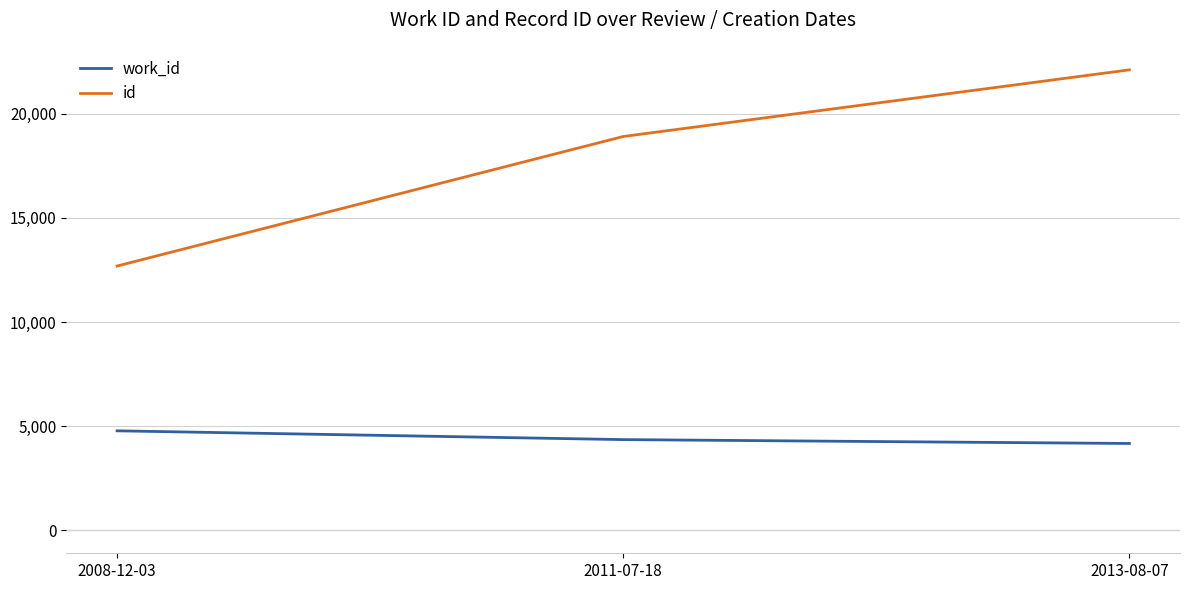

Reading left to right, list all the values displayed in this chart.

work_id: 4775	4353	4167
id: 12688	18908	22108